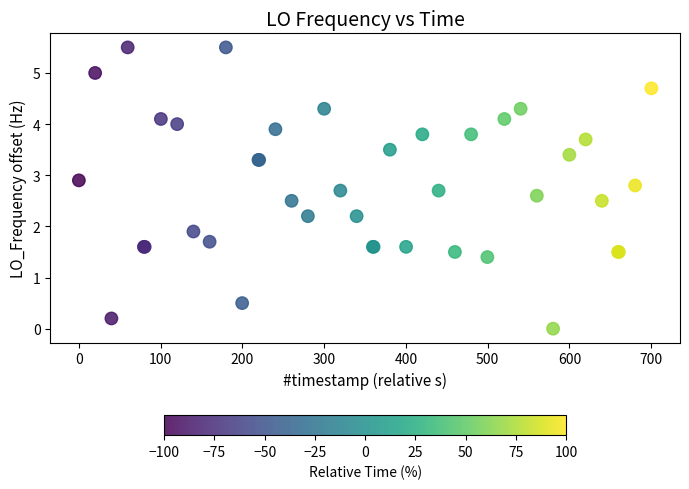

What Y value in the scatter plot is closest to 2?

1.9